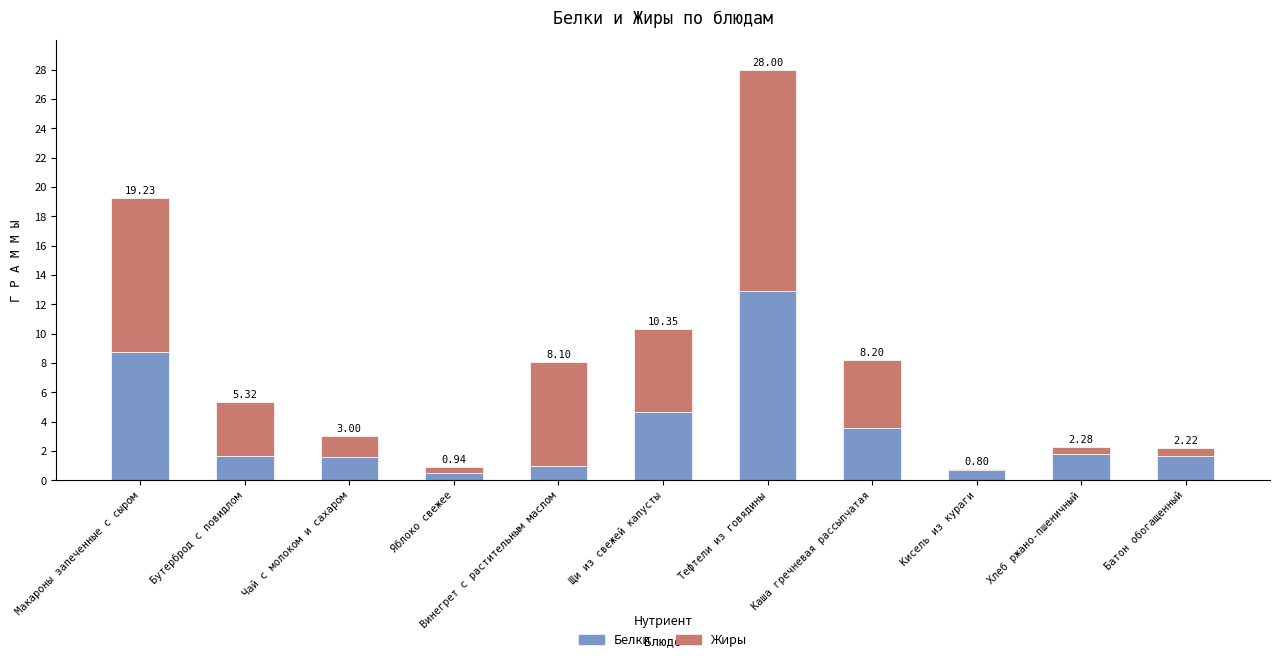

Rank the series at Батон обогащенный from lowest to highest value.

Жиры, Белки